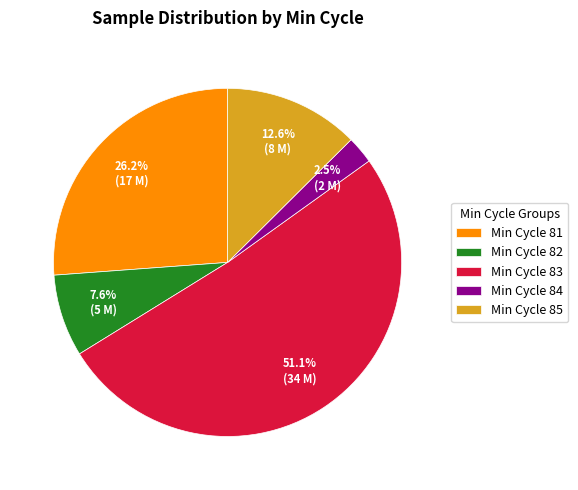

Which slice is the largest?

Min Cycle 83